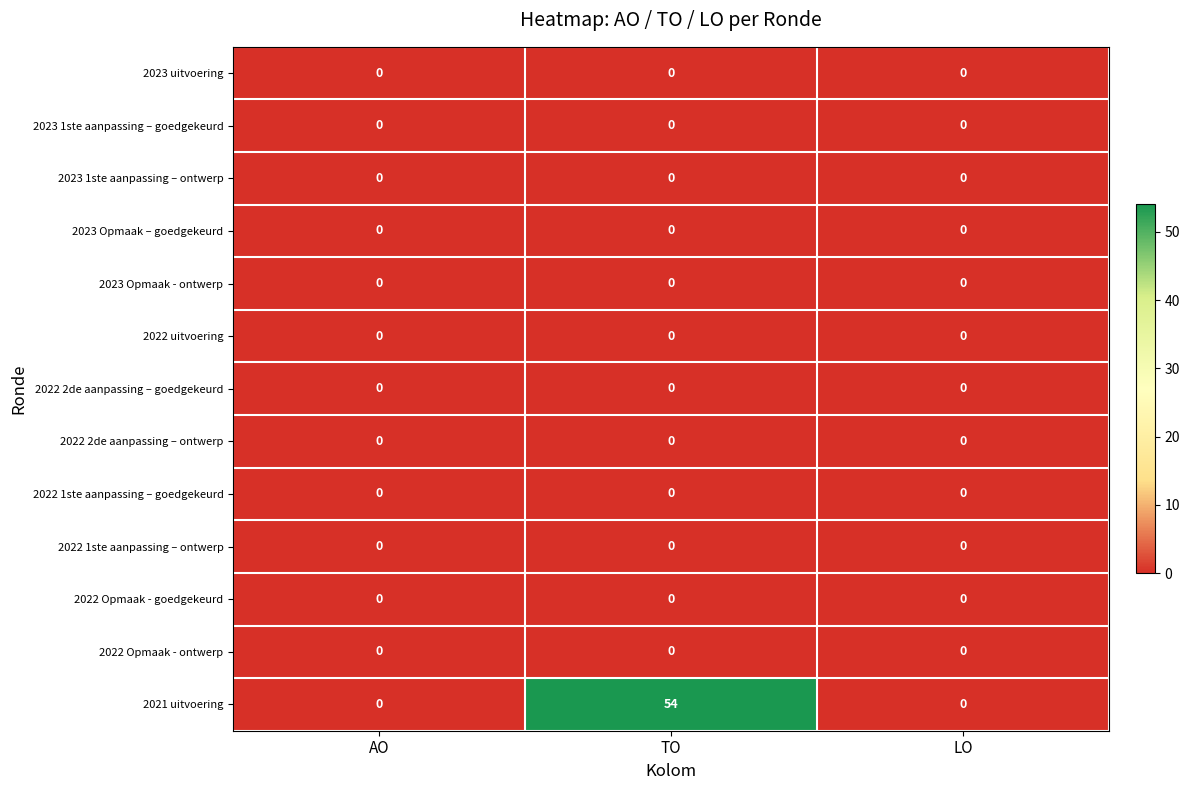

Between AO and TO, which series saw the biggest shift?

2021 uitvoering